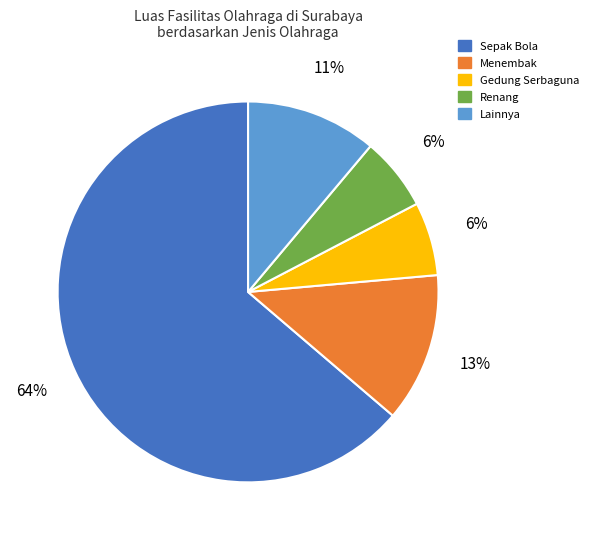

To the nearest percent, what is the difference between the Gedung Serbaguna and Sepak Bola slice percentages?

58%